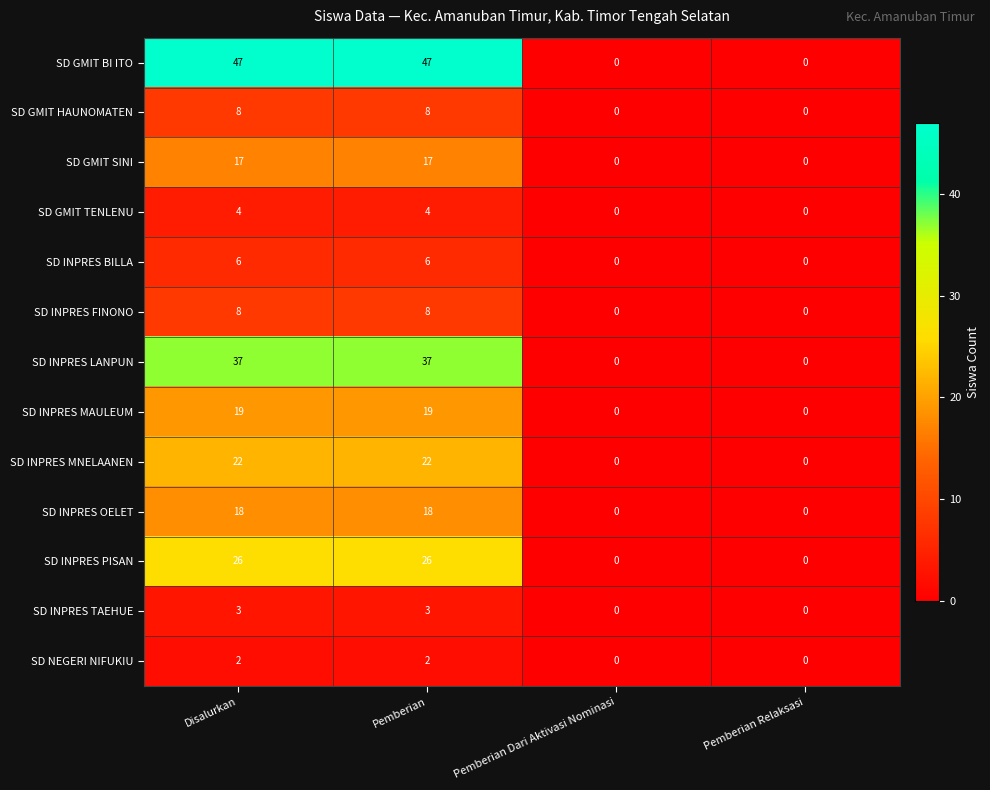

How many SD INPRES BILLA values are between 0 and 6?

4